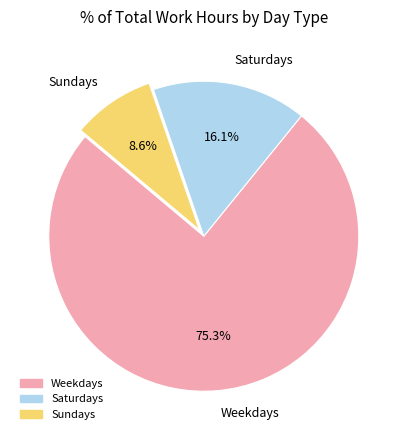

What is the smallest slice in the pie chart?

Sundays